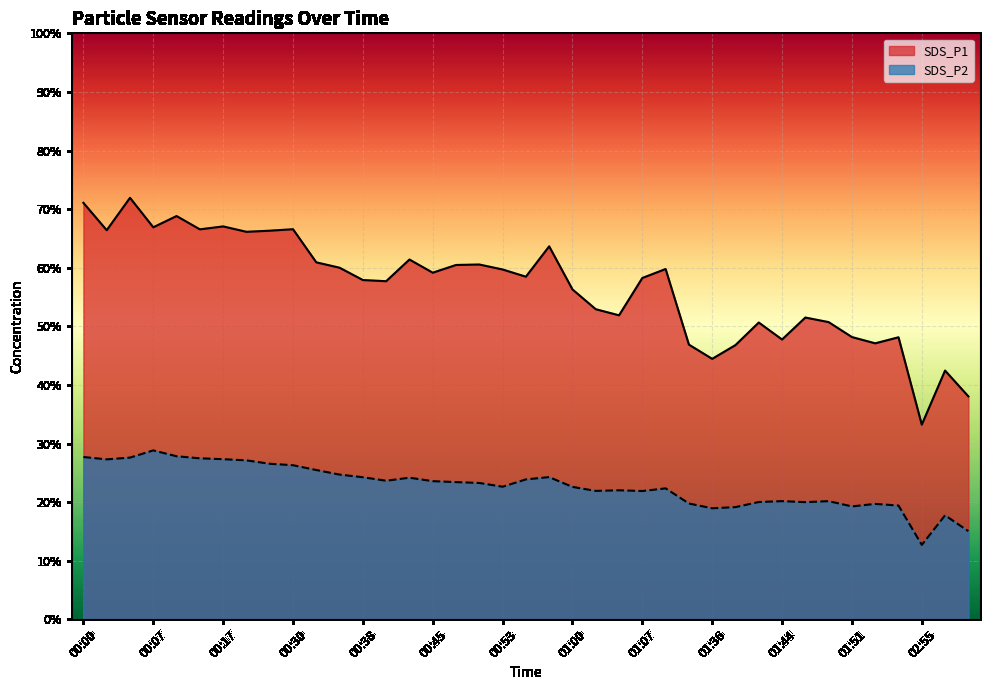

Reading left to right, what are all the values shown in this chart?

SDS_P1: 71.1	66.4	71.9	66.9	68.8	66.5	67.0	66.1	66.3	66.6	60.9	60.0	57.9	57.7	61.4	59.1	60.5	60.5	59.7	58.5	63.6	56.3	52.9	51.9	58.2	59.8	46.9	44.5	46.8	50.6	47.8	51.5	50.7	48.2	47.1	48.1	33.2	42.5	38.0
SDS_P2: 27.7	27.3	27.6	28.8	27.8	27.5	27.3	27.1	26.6	26.3	25.5	24.7	24.2	23.6	24.2	23.6	23.4	23.3	22.6	23.9	24.3	22.6	21.9	22.0	21.9	22.4	19.8	18.9	19.1	20.0	20.2	20.0	20.2	19.3	19.7	19.4	12.7	17.8	15.1